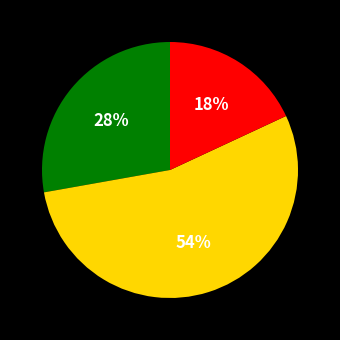

Is there any slice that represents more than half of the pie?

Yes